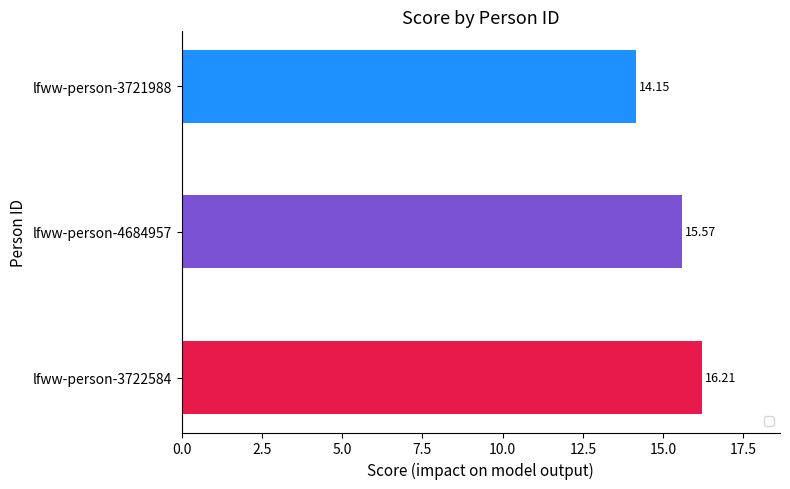

What is the ratio of the value at lfww-person-3722584 to the value at lfww-person-3721988?

1.1